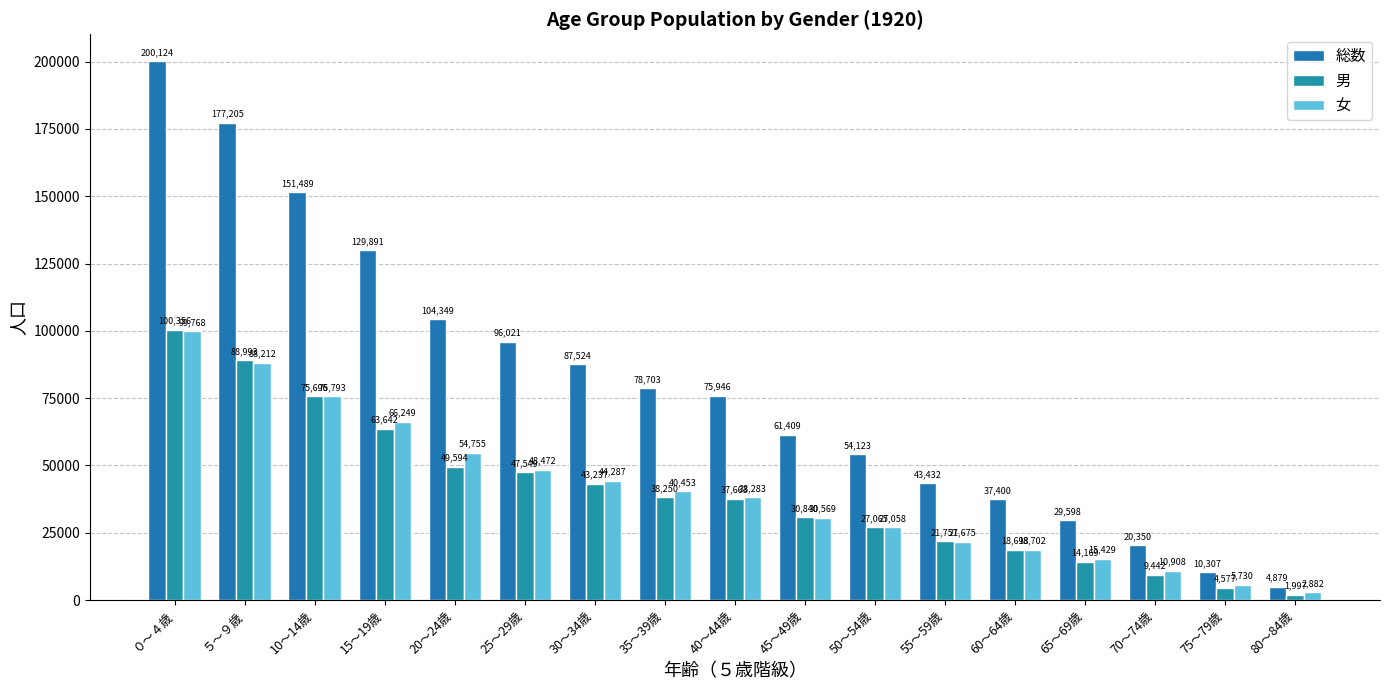

What is the average value of the 総数 series?

80162